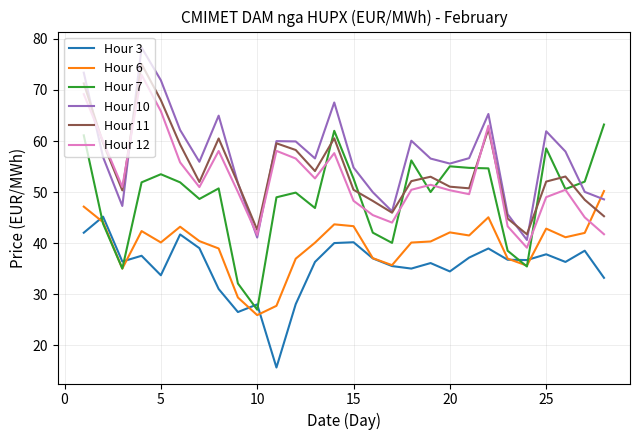

True or false: Hour 11 and Hour 6 cross at least once.

True